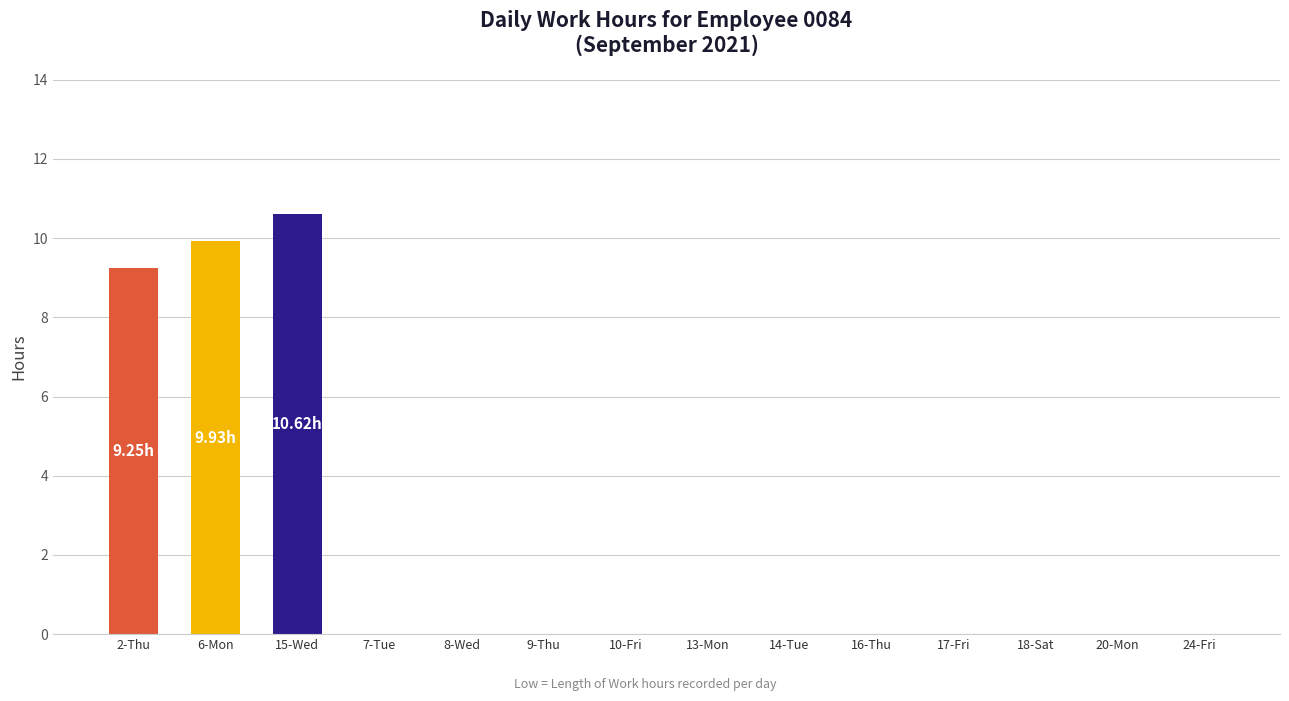

Between 15-Wed and 9-Thu, which is larger?

15-Wed